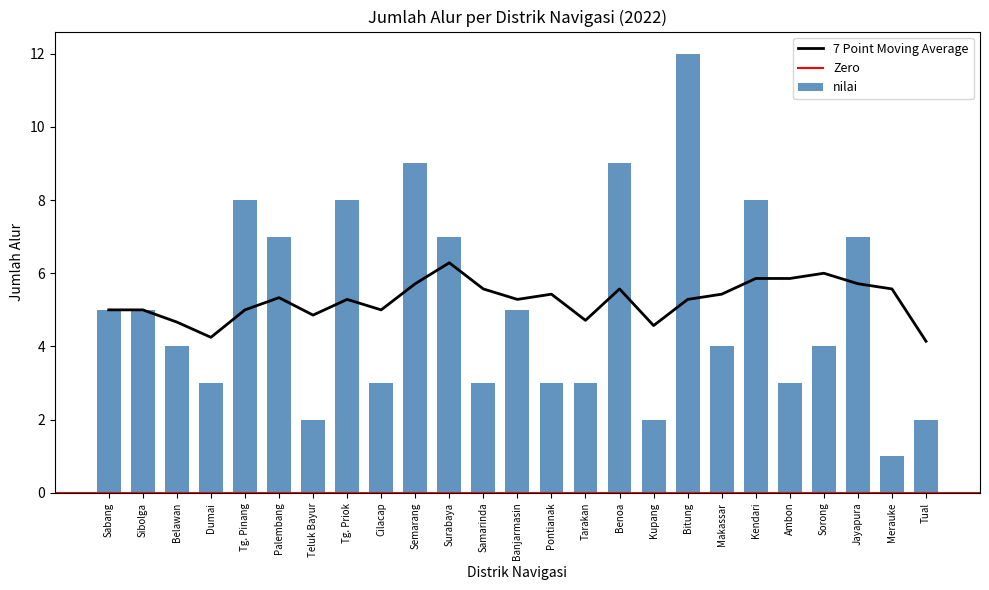

True or false: the data shows 19 at Bitung.

False